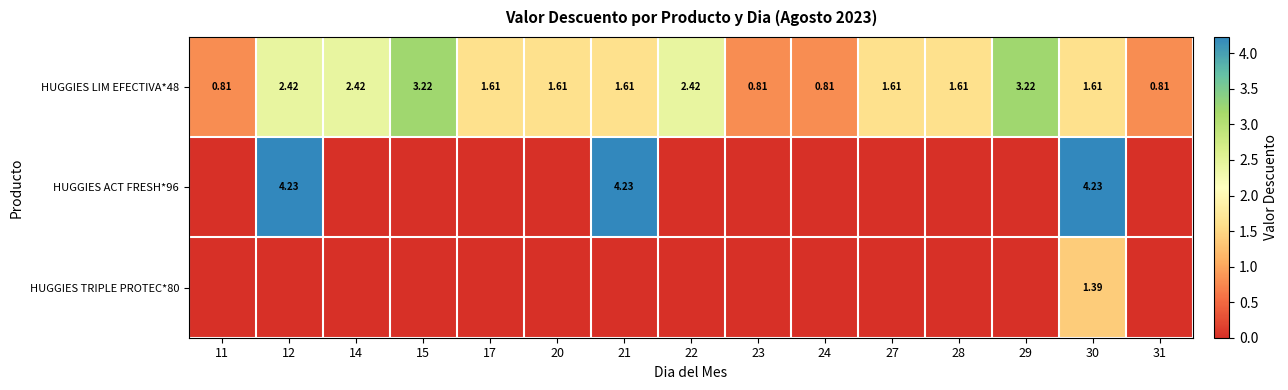

What is the average value of the HUGGIES ACT FRESH*96 series?

0.8